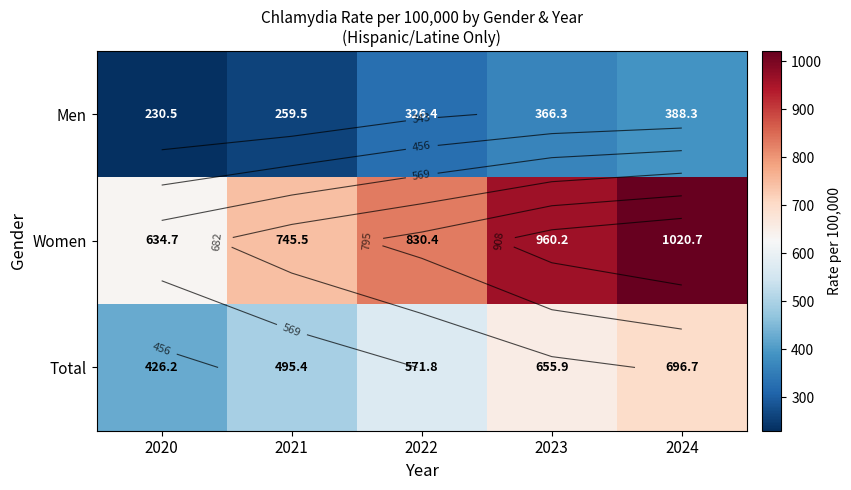

What is the sum of all Men values?

1570.9